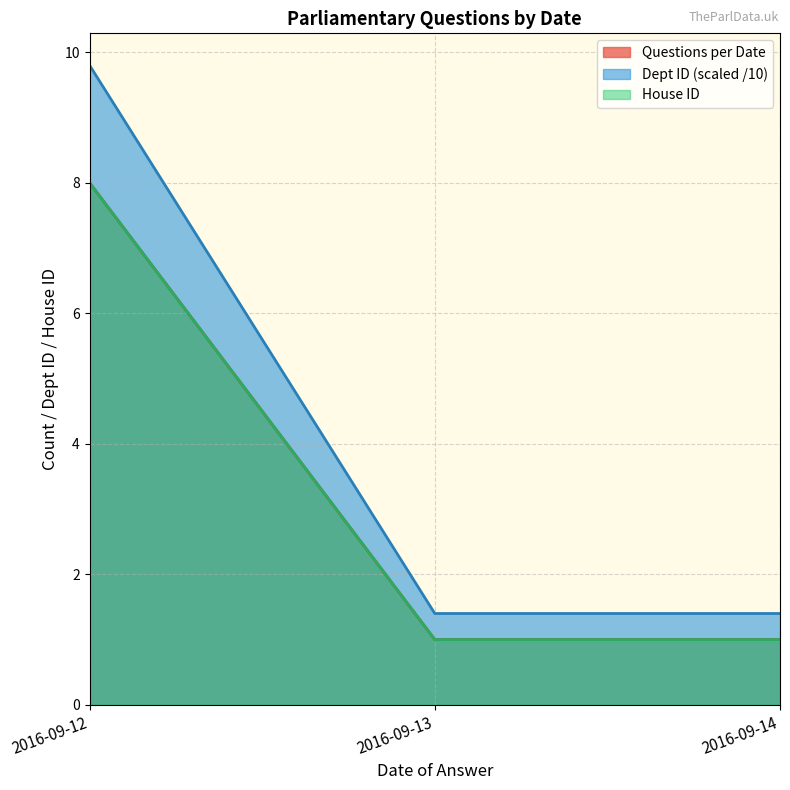

What is the sum of all Questions per Date values?

10